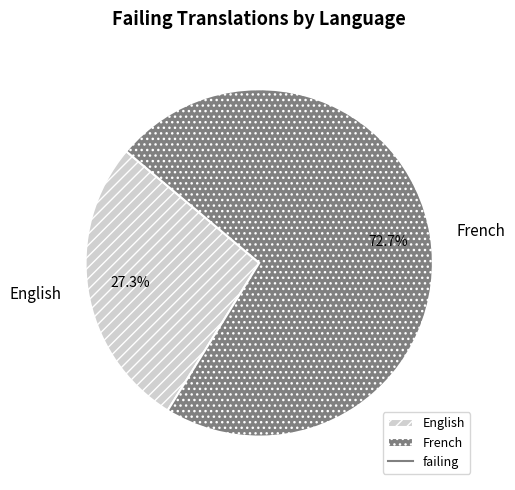

Approximately how many times larger is the value at French compared to English?

2.7